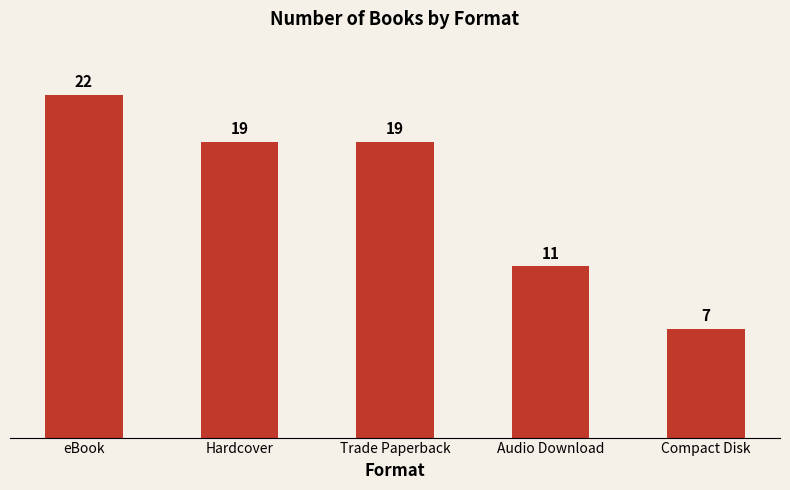

What is the sum of the values at Hardcover and Trade Paperback?

38